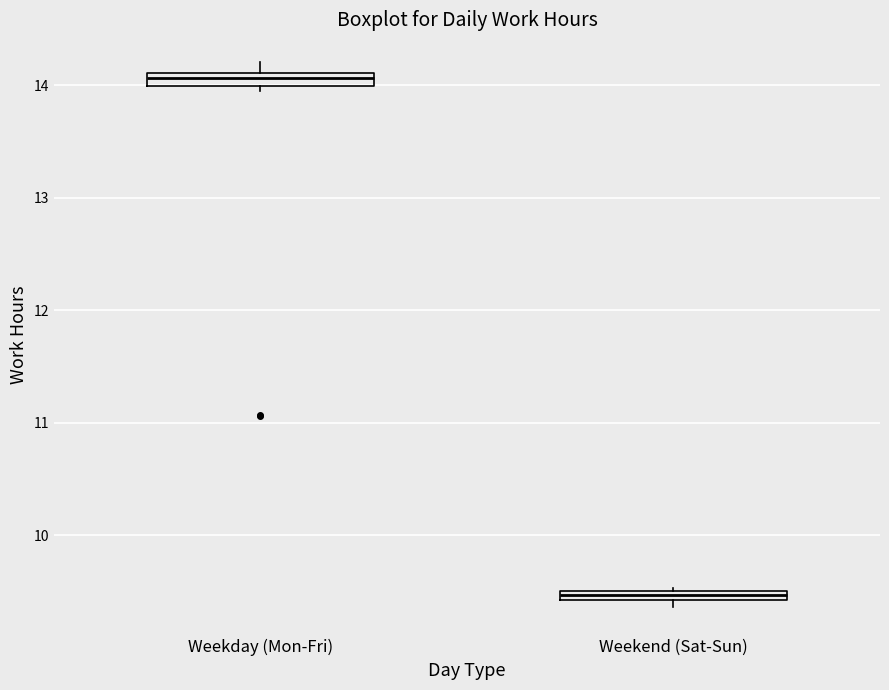

Where does the upper whisker of the box for Weekday (Mon-Fri) end on the y-axis? The values are not printed on the chart, so give them approximately, as read against the axis.

14.2